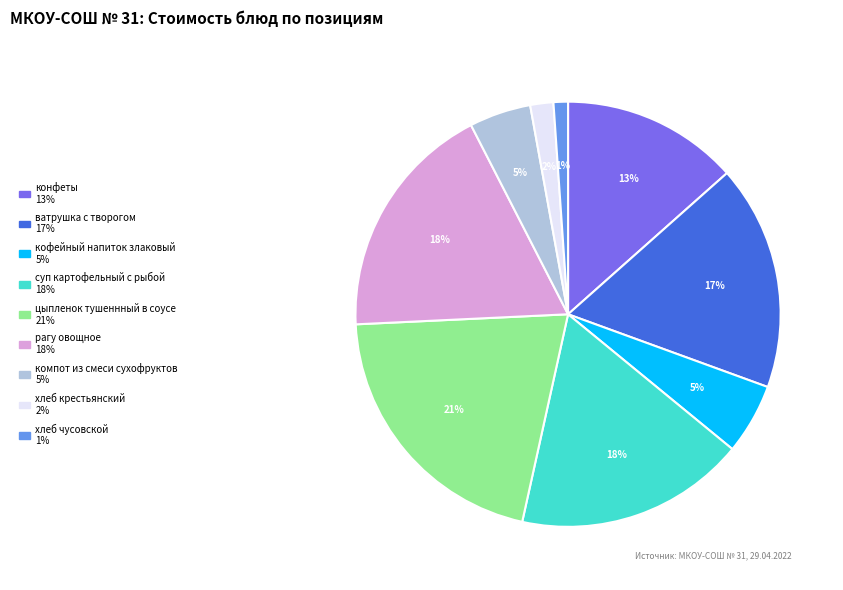

Does ватрушка с творогом represent more than half of the total?

No